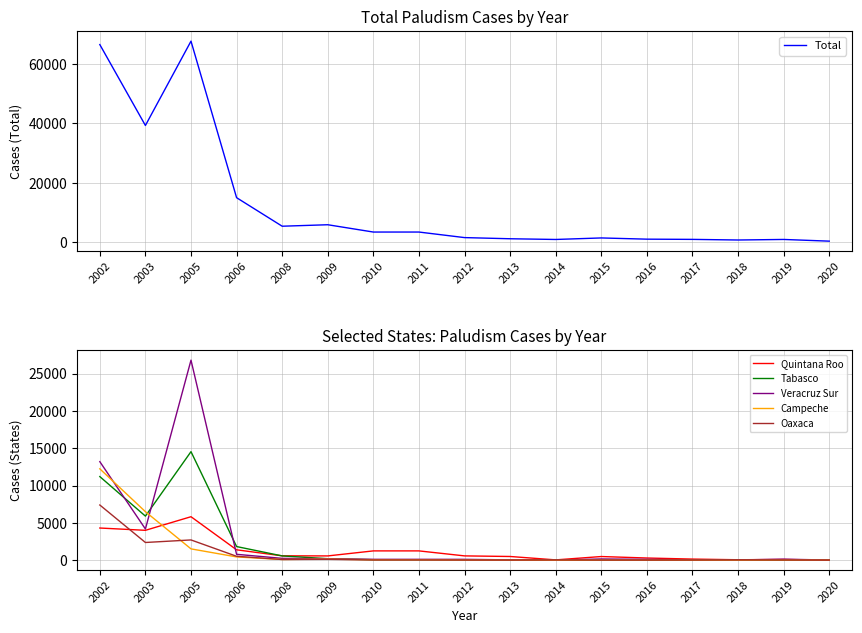

What is the sum of all Oaxaca values?

13393